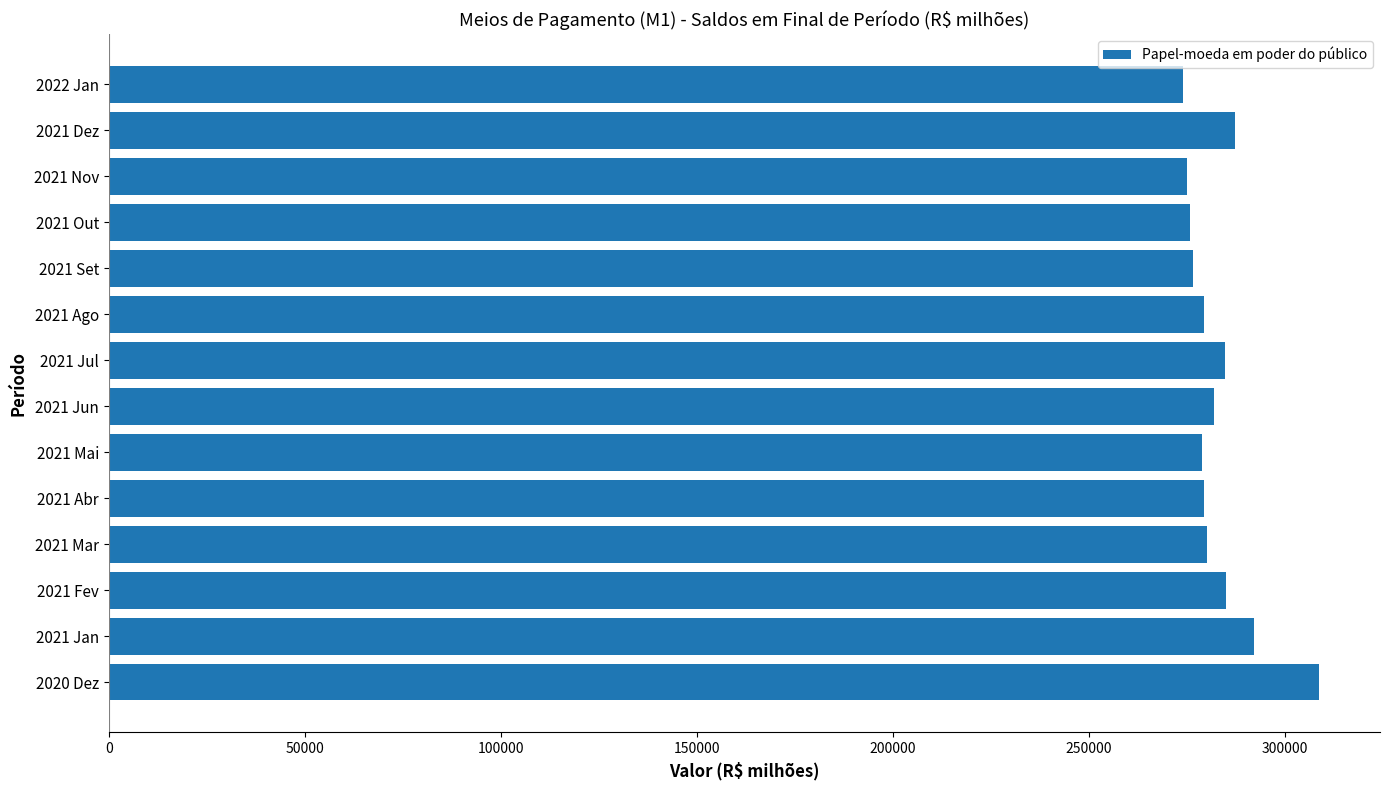

What is the average value?

282837.2